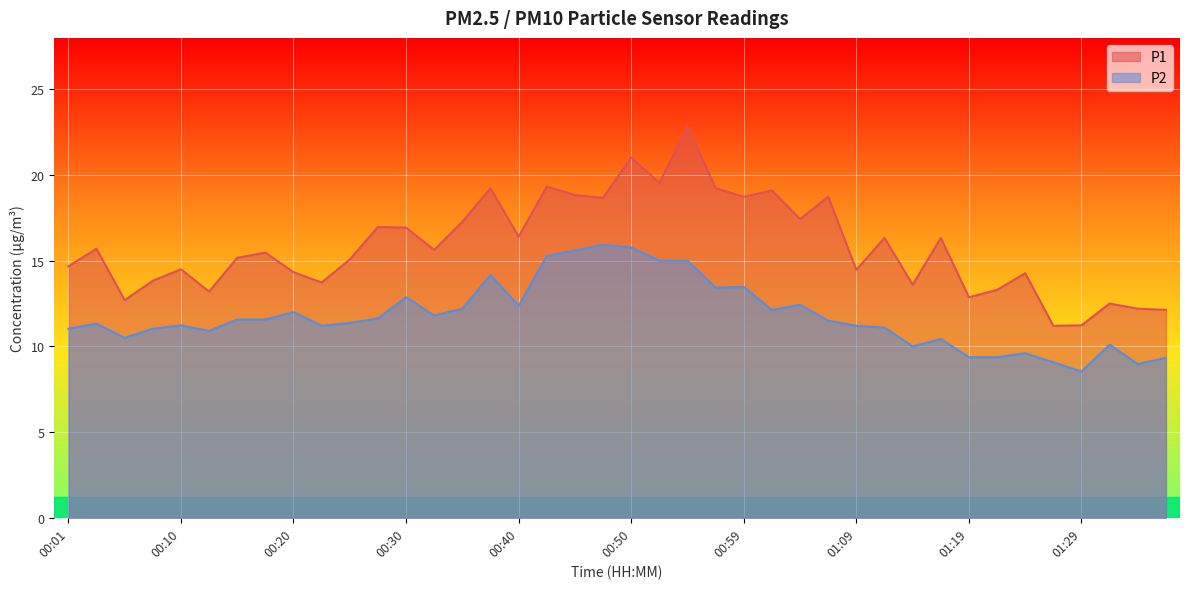

Rank the categories by P2 value from highest to lowest.

00:47, 00:50, 00:45, 00:42, 00:52, 00:55, 00:37, 00:59, 00:57, 00:30, 01:04, 00:40, 00:35, 01:02, 00:20, 00:32, 00:28, 00:15, 00:18, 01:07, 00:25, 00:03, 00:10, 00:23, 01:09, 01:12, 00:01, 00:08, 00:13, 00:05, 01:17, 01:31, 01:14, 01:24, 01:19, 01:22, 01:36, 01:26, 01:34, 01:29